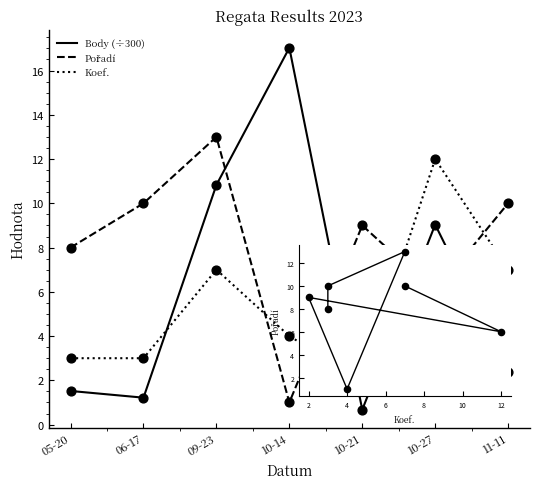

What is the spread (max minus min) of values at 09-23?

6.0